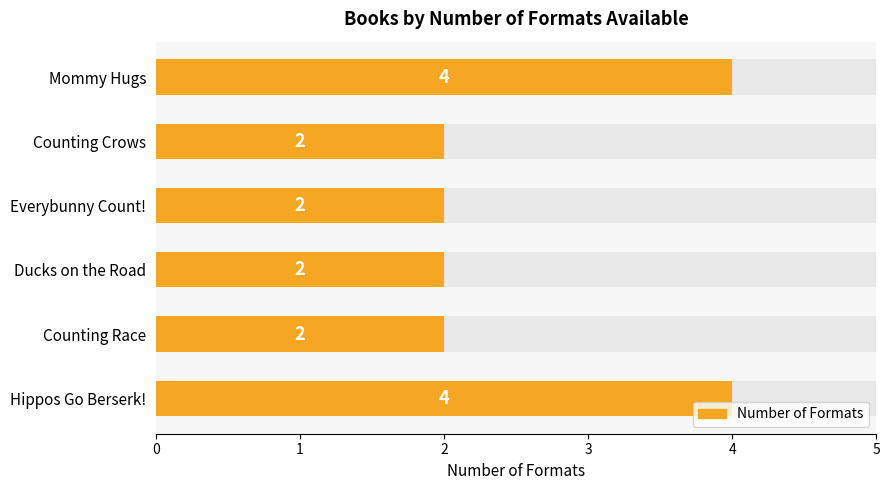

Between Ducks on the Road and Everybunny Count!, which is larger?

Ducks on the Road